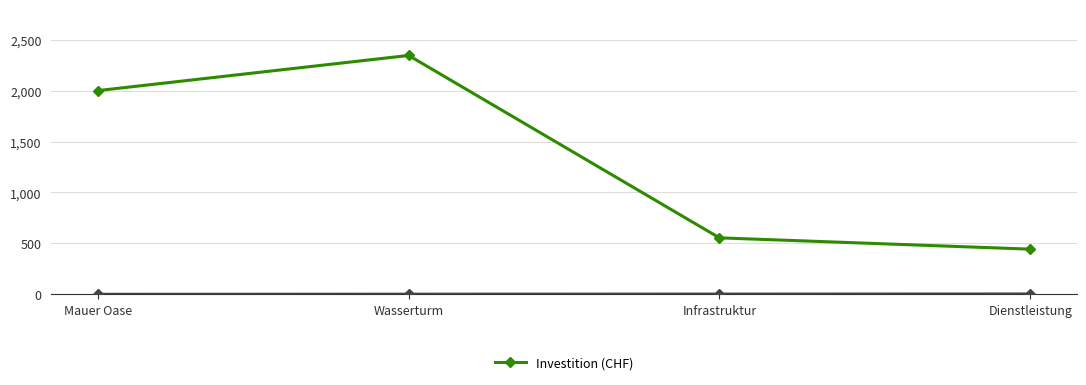

True or false: there are more than 0 points higher than both neighbors.

True